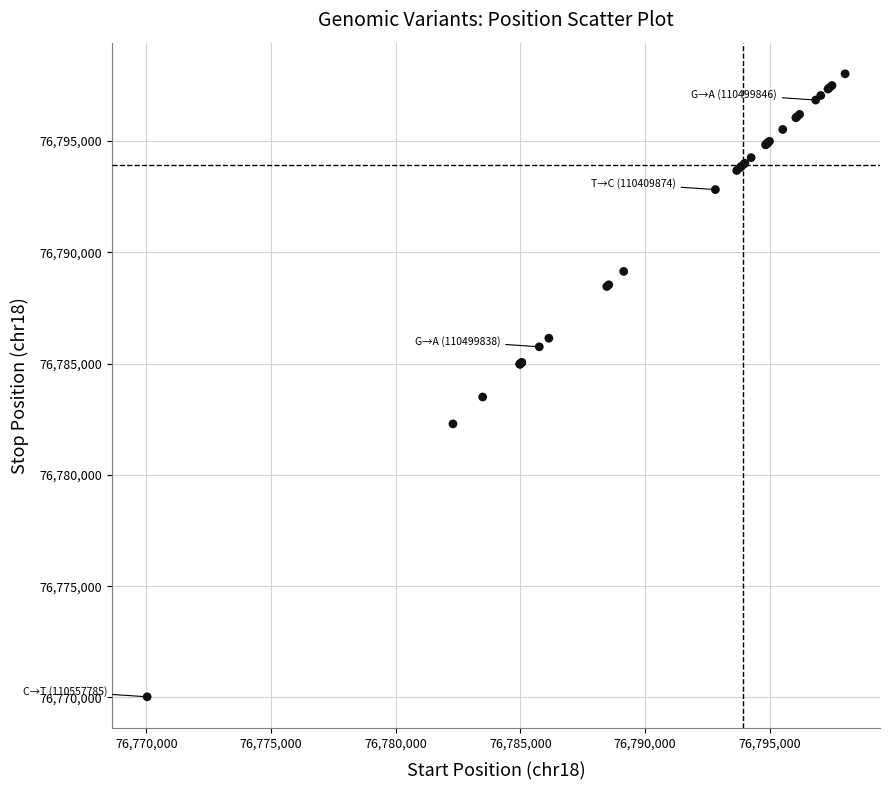

What Y value in the scatter plot is closest to 76784025?

76783500